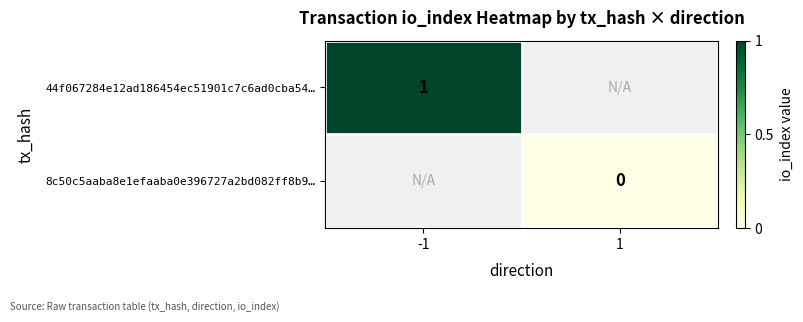

Is it true that 44f067284e12ad186454ec51901c7c6ad0cba54… equals 0 at -1?

False